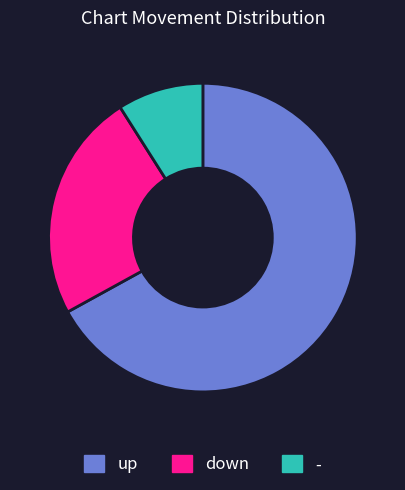

Is down the majority of the pie?

No